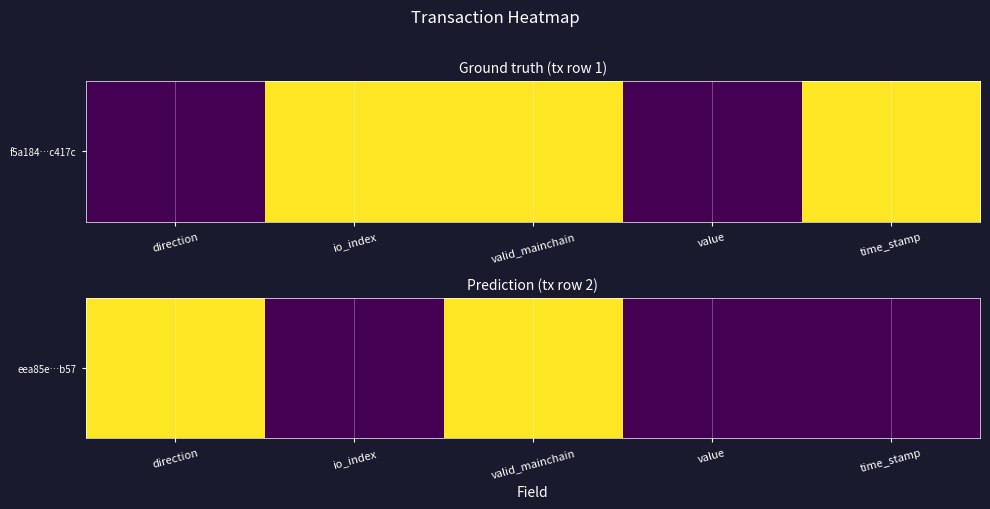

Rank the categories by value from lowest to highest.

io_index, time_stamp, value, direction, valid_mainchain